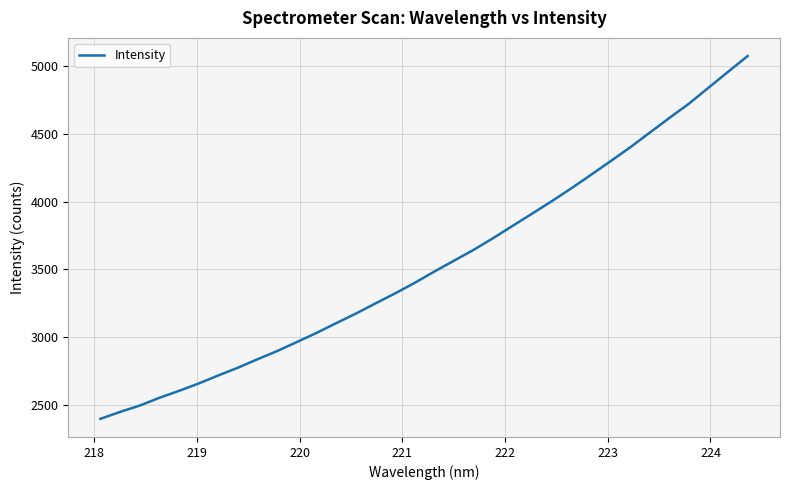

What is the minimum value shown in the chart?

2397.5